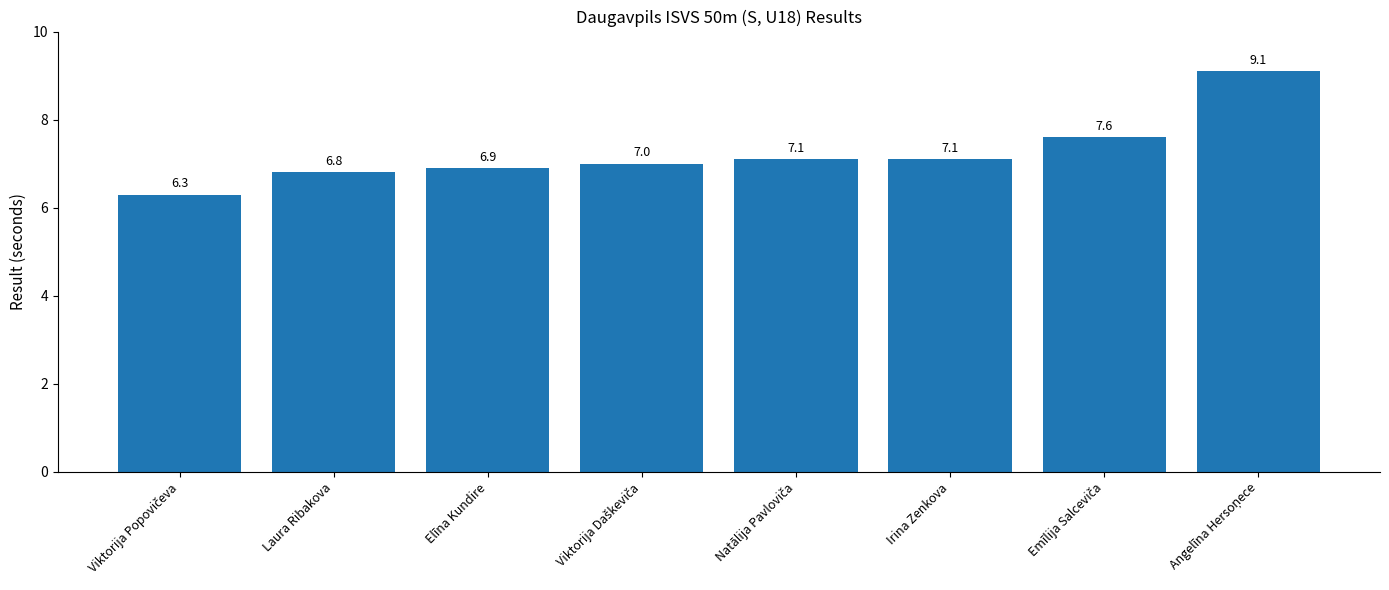

What is the change in value from Laura Ribakova to Irina Zenkova?

+0.3